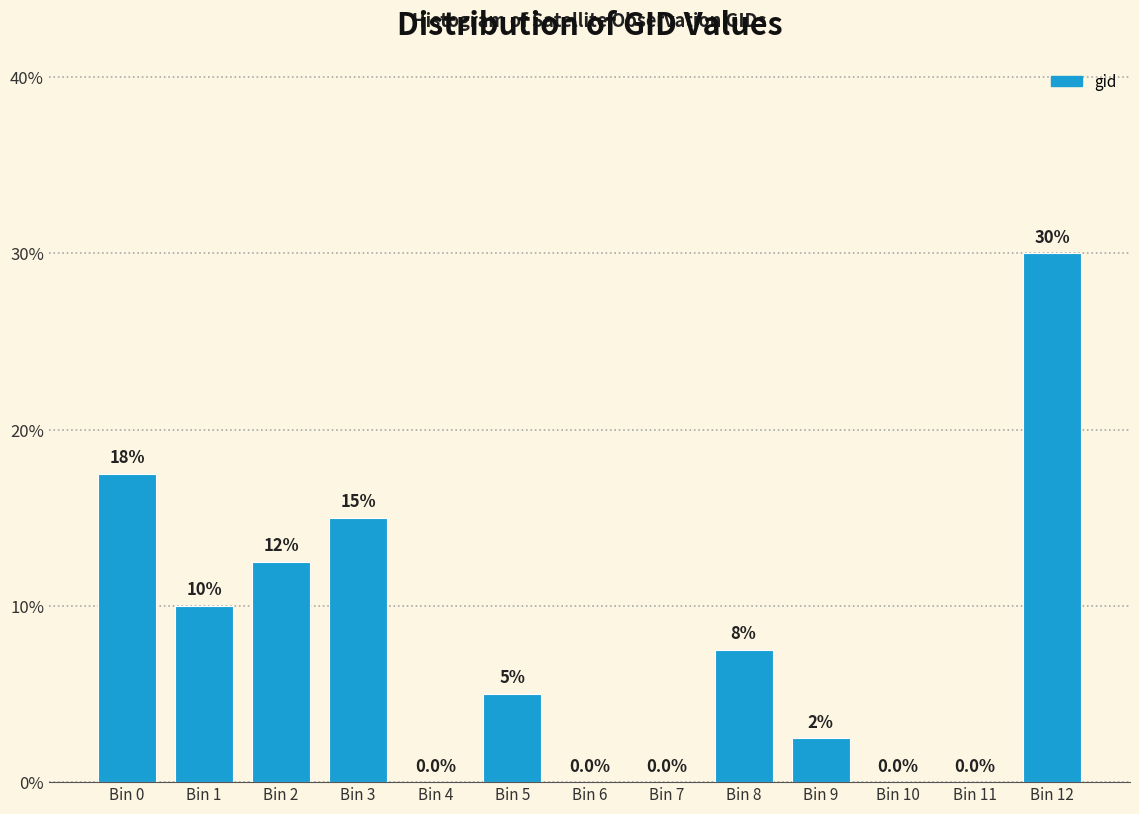

Reading right to left, list all the values displayed in this chart.

Bin 12=30.0	Bin 11=0.0	Bin 10=0.0	Bin 9=2.5	Bin 8=7.5	Bin 7=0.0	Bin 6=0.0	Bin 5=5.0	Bin 4=0.0	Bin 3=15.0	Bin 2=12.5	Bin 1=10.0	Bin 0=17.5